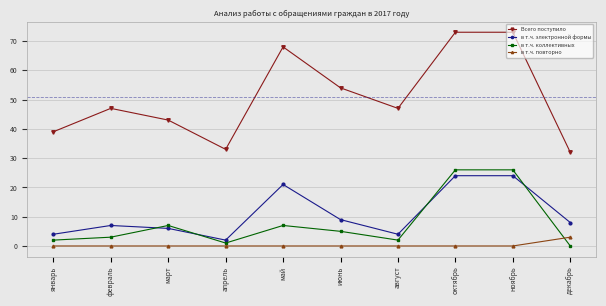

What is the total value across all series at ноябрь?

123